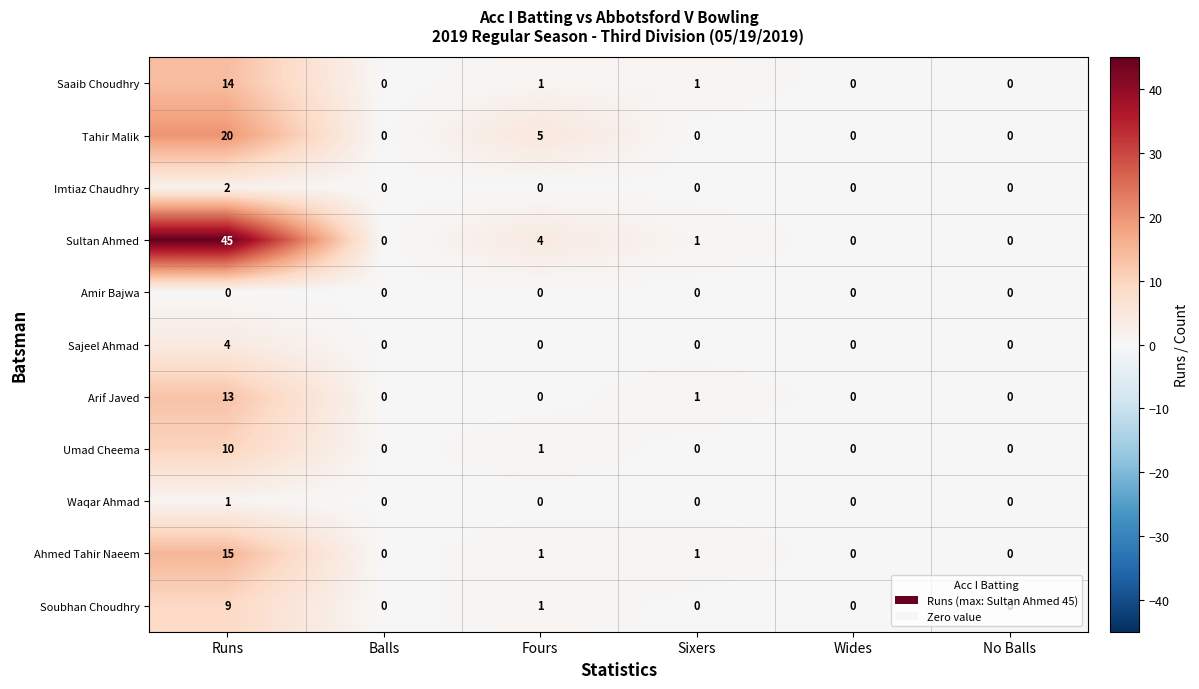

What is the difference between the maximum and second lowest values in the Soubhan Choudhry series?

9